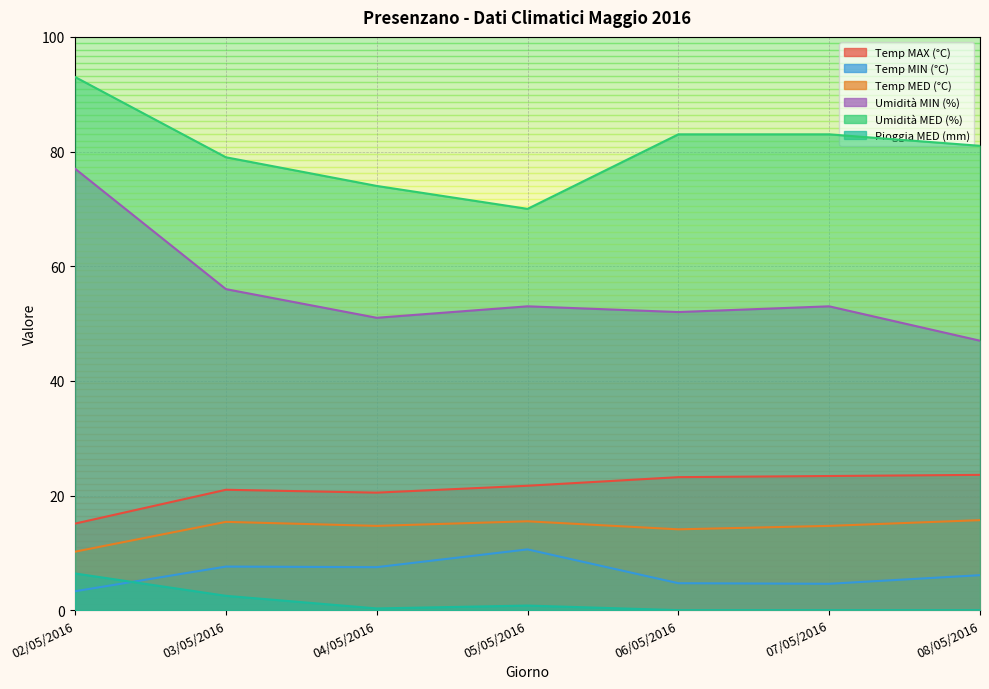

At how many categories does at least one series exceed 80?

4